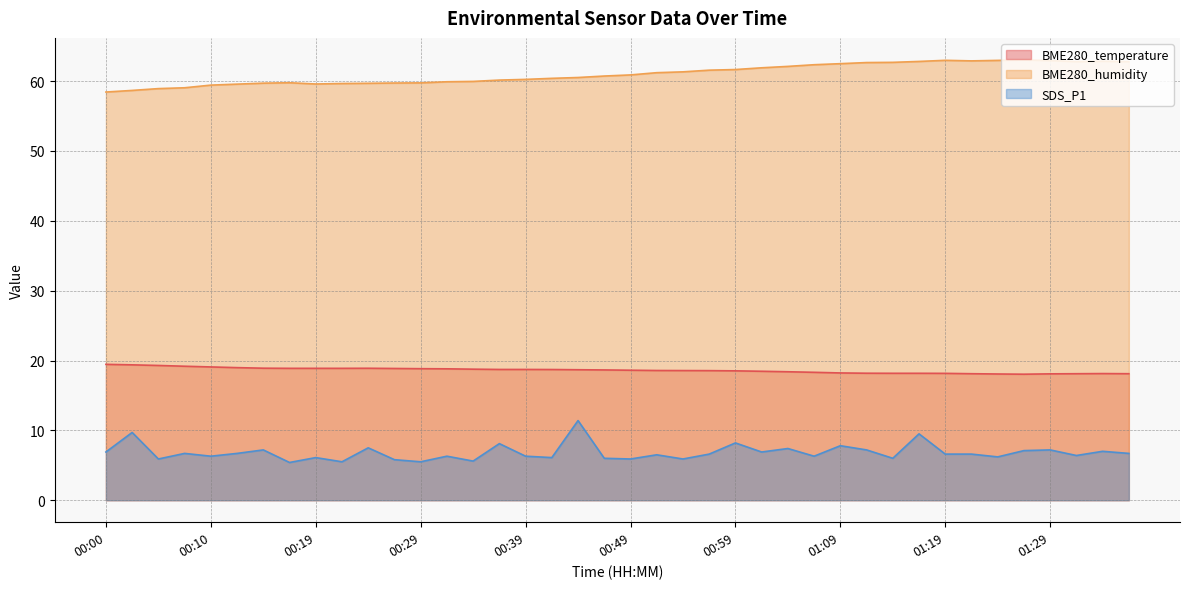

Which series has the widest spread of values?

SDS_P1